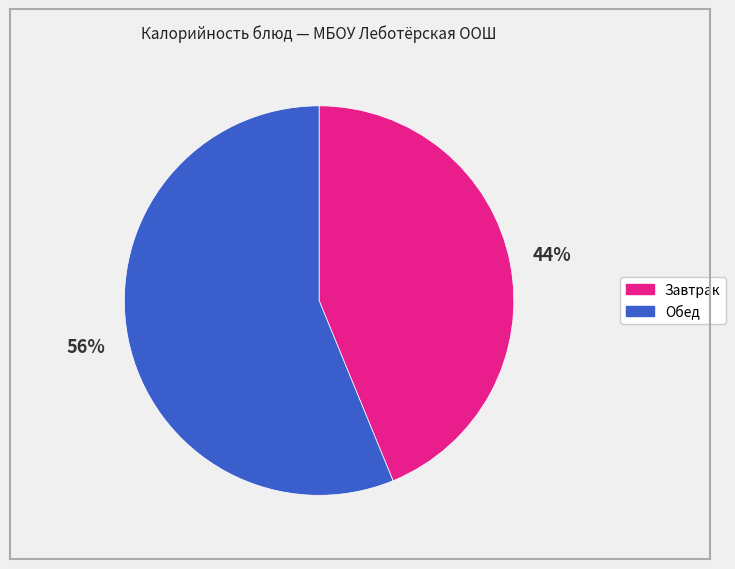

Is there a majority slice in this chart?

Yes